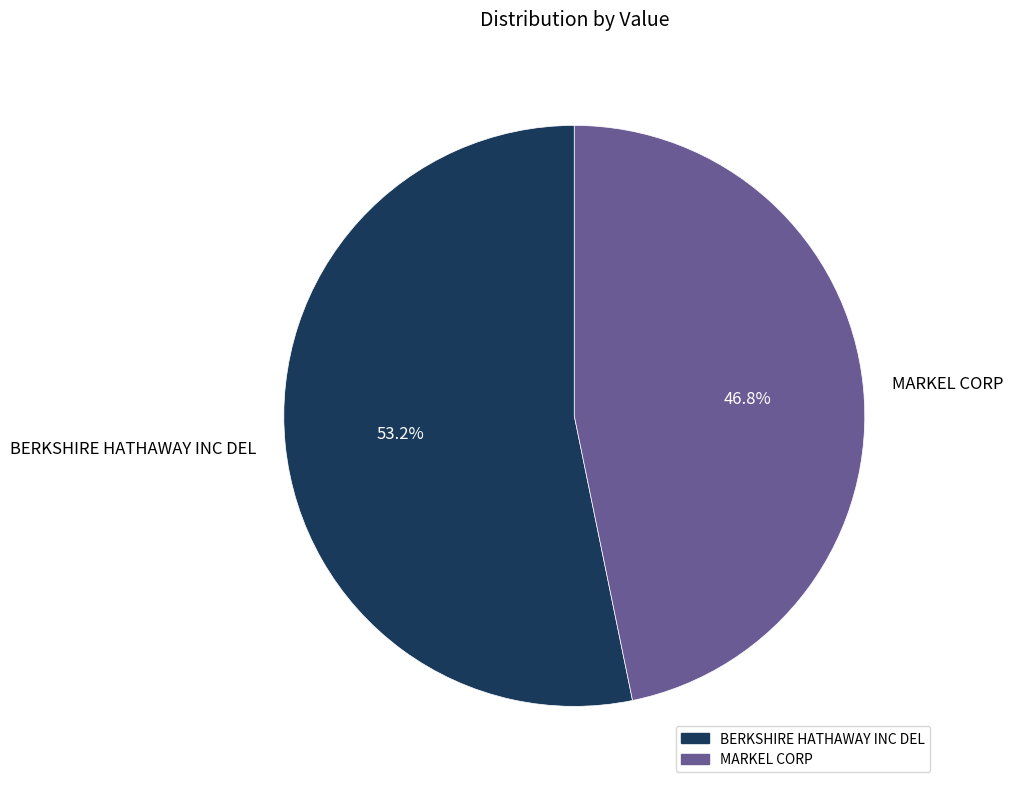

What is the smallest slice in the pie chart?

MARKEL CORP